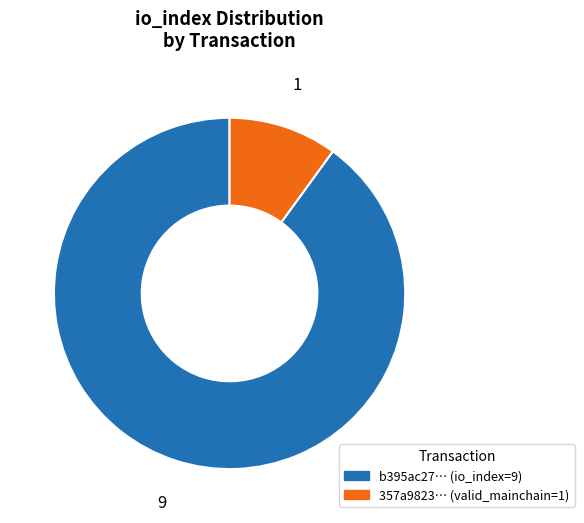

Count the number of slices in the pie.

2